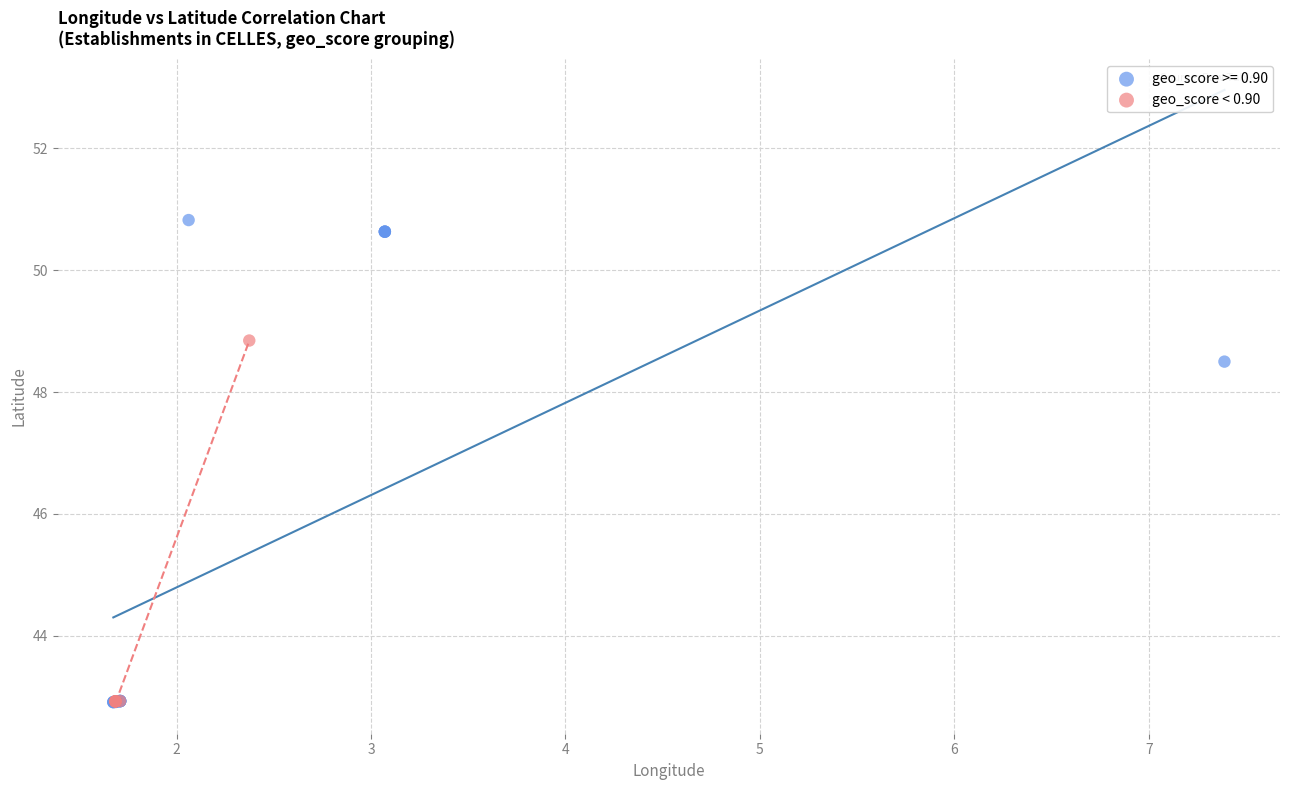

Which series contains the highest Y value?

geo_score >= 0.90